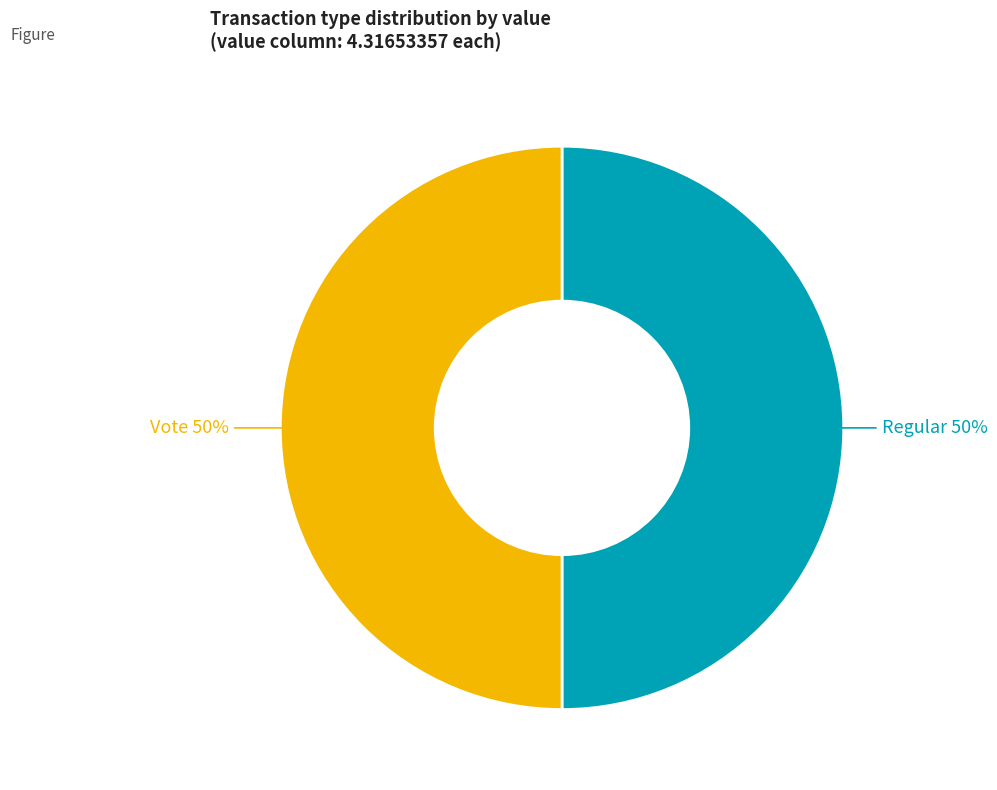

To the nearest percent, what is the average slice percentage?

50%